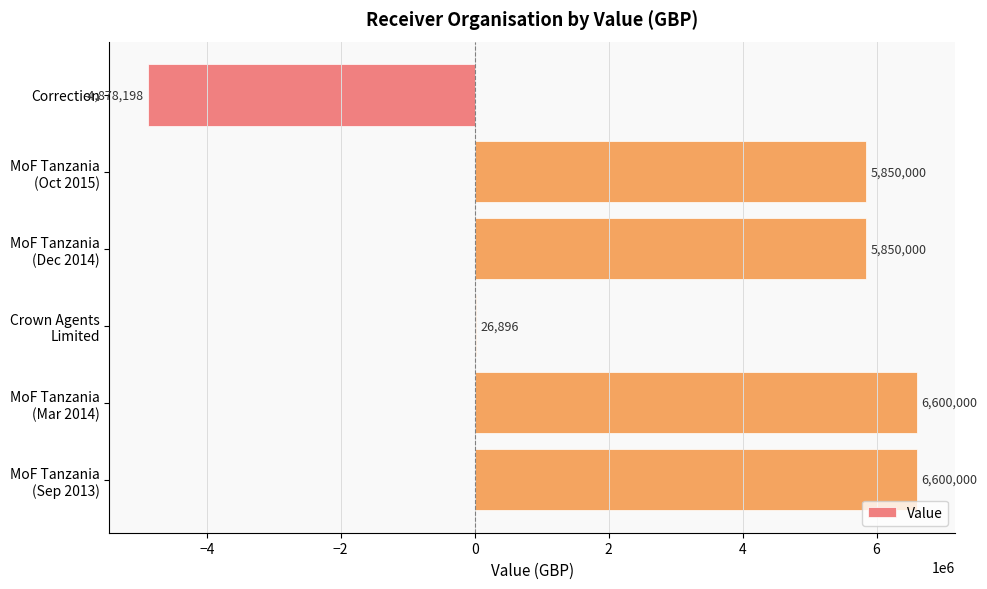

Does the chart contain stacked bars?

No